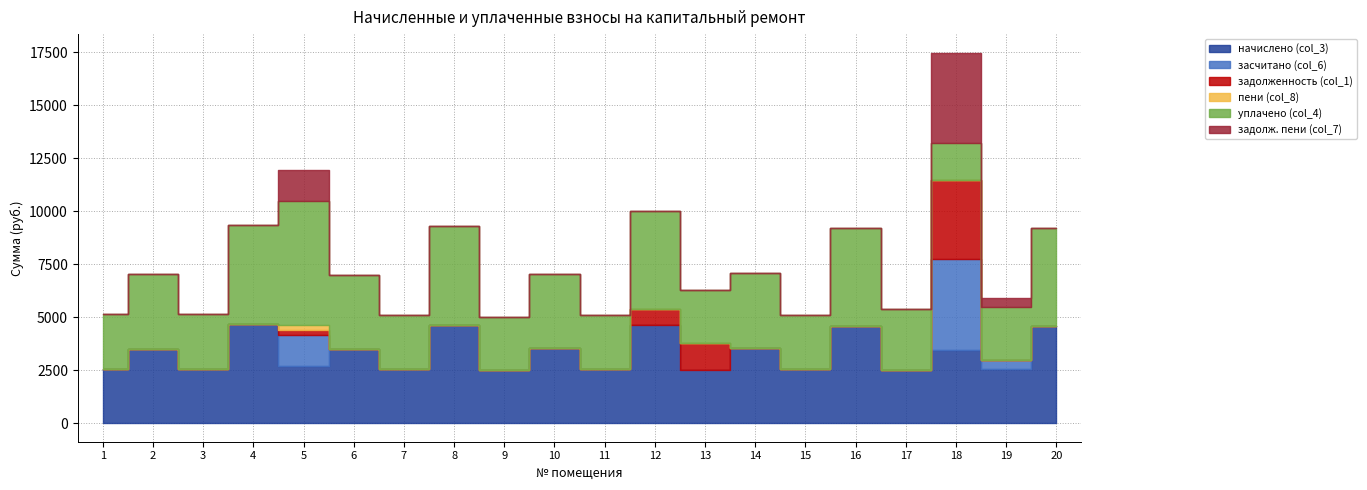

At which label does уплачено (col_4) reach its peak?

5